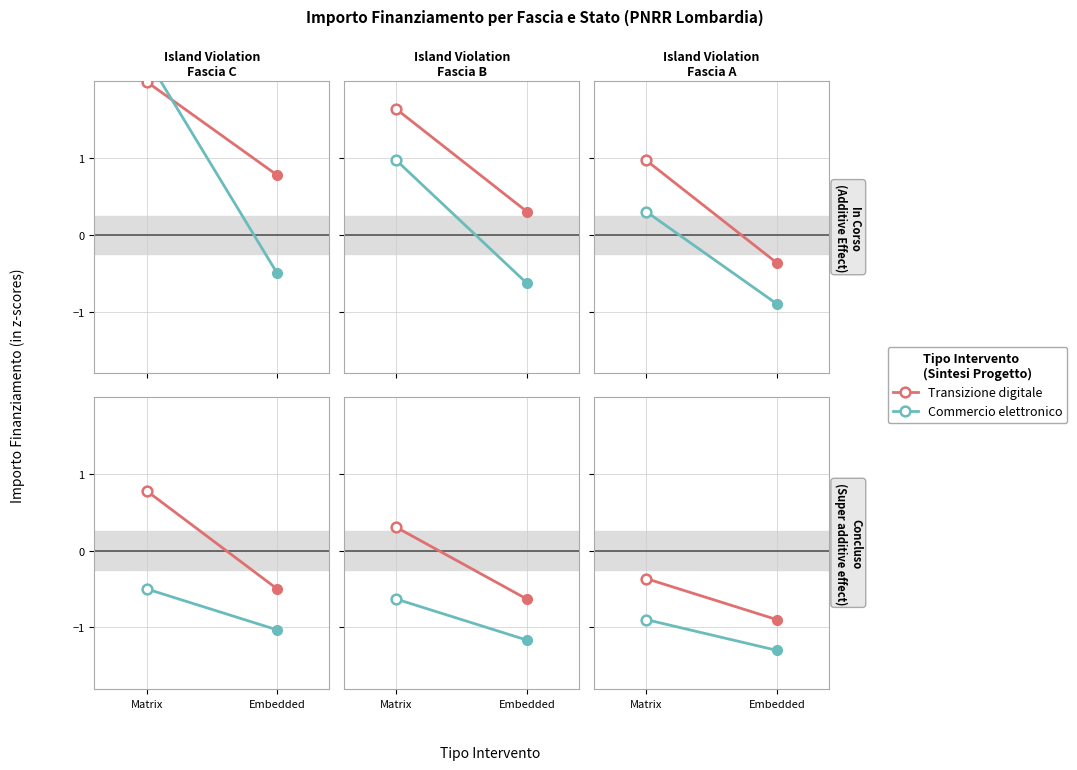

How many lines are shown in the chart?

2